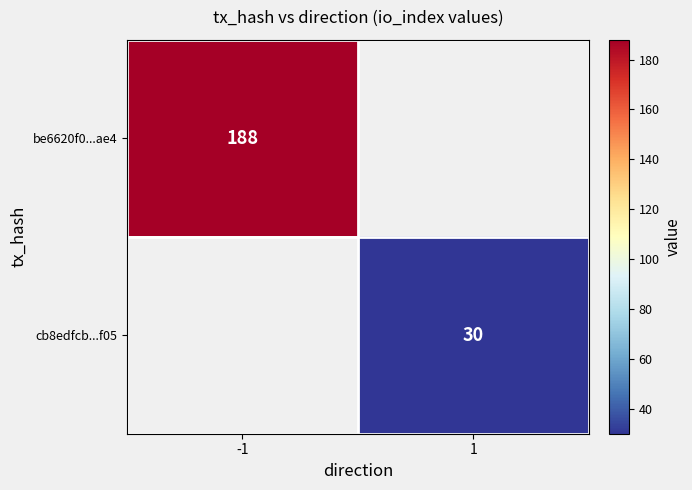

Is the value of be6620f0...ae4 at -1 greater than the value of cb8edfcb...f05 at 1?

Yes